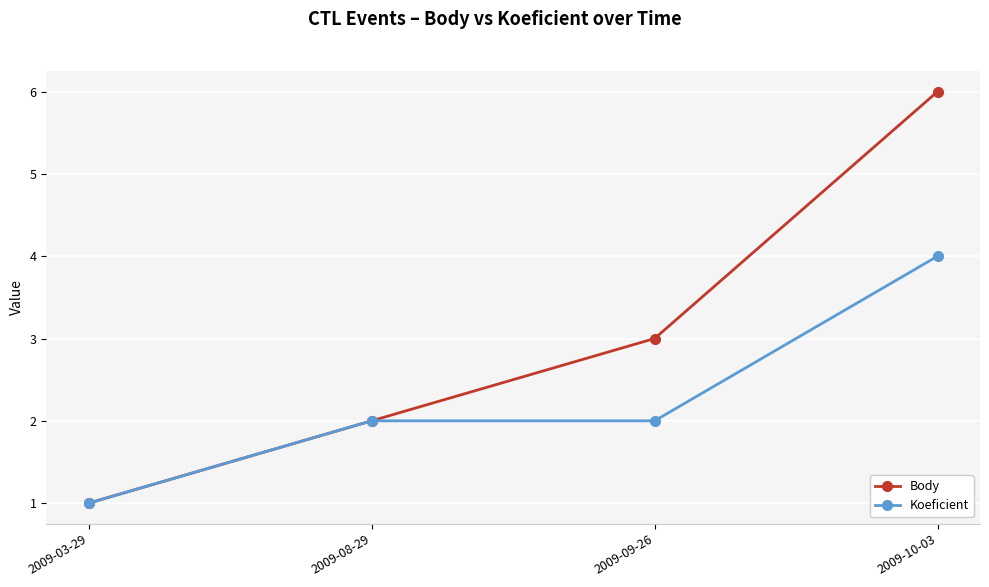

Which series changed the most between 2009-08-29 and 2009-10-03?

Body